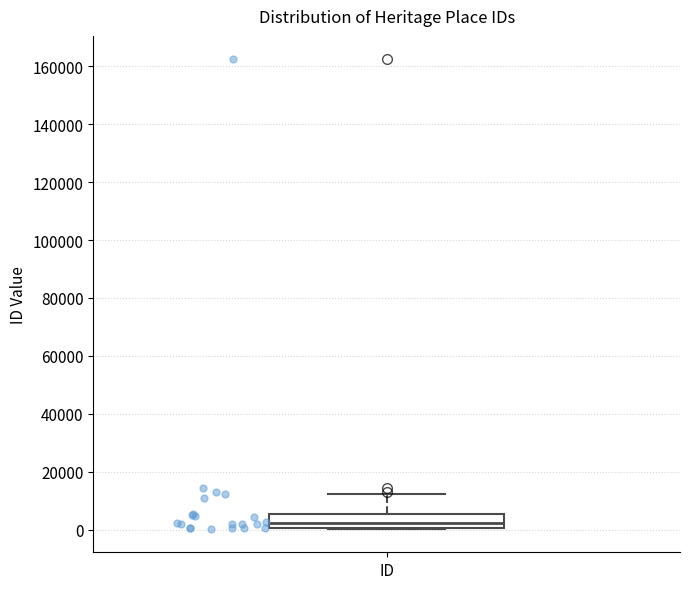

Read this box plot against the y-axis: the position of the median line, the range covered by the box, and the ends of both whiskers. The values are not printed on the chart, so give them approximately, as read against the axis.

median 2000, box 0 to 6000, whiskers 0 to 12000